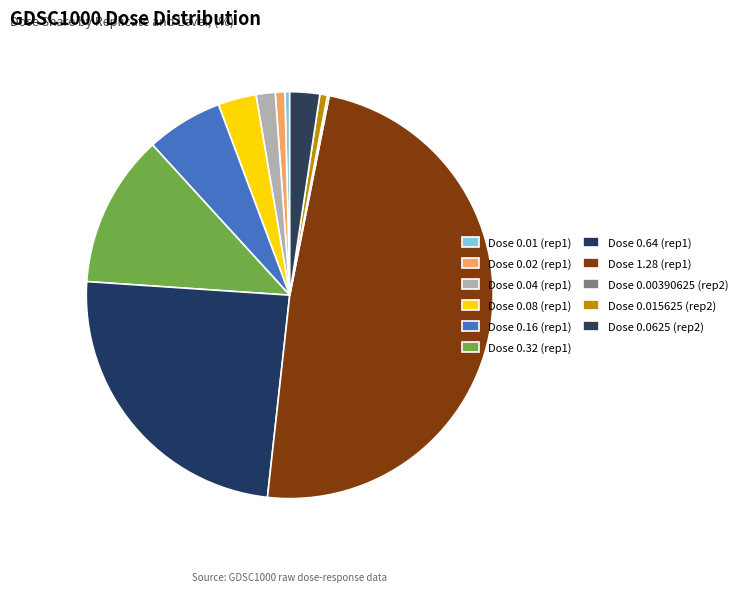

How many slices are in this pie chart?

11